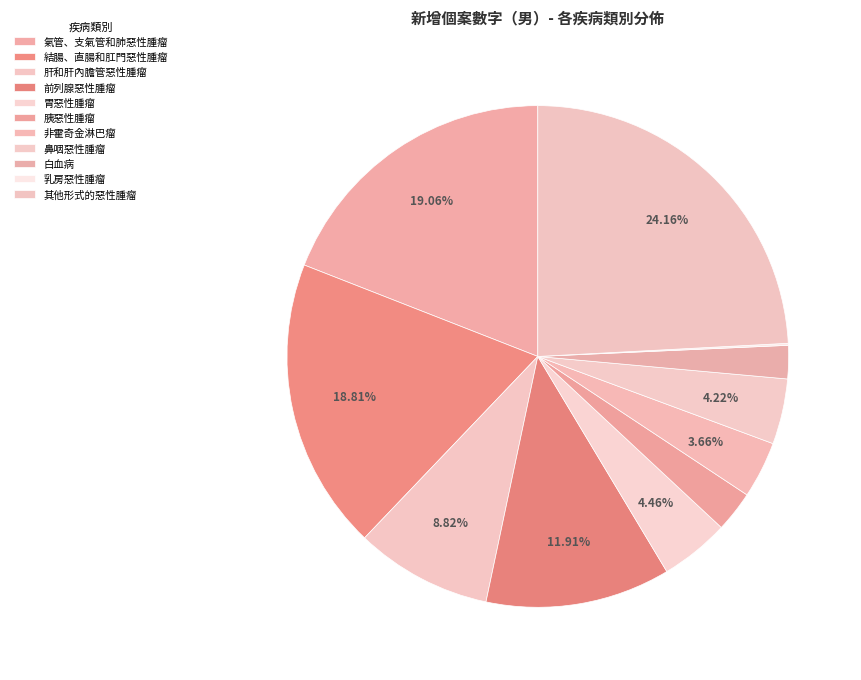

Is it true that 白血病 is 16% of the pie?

False